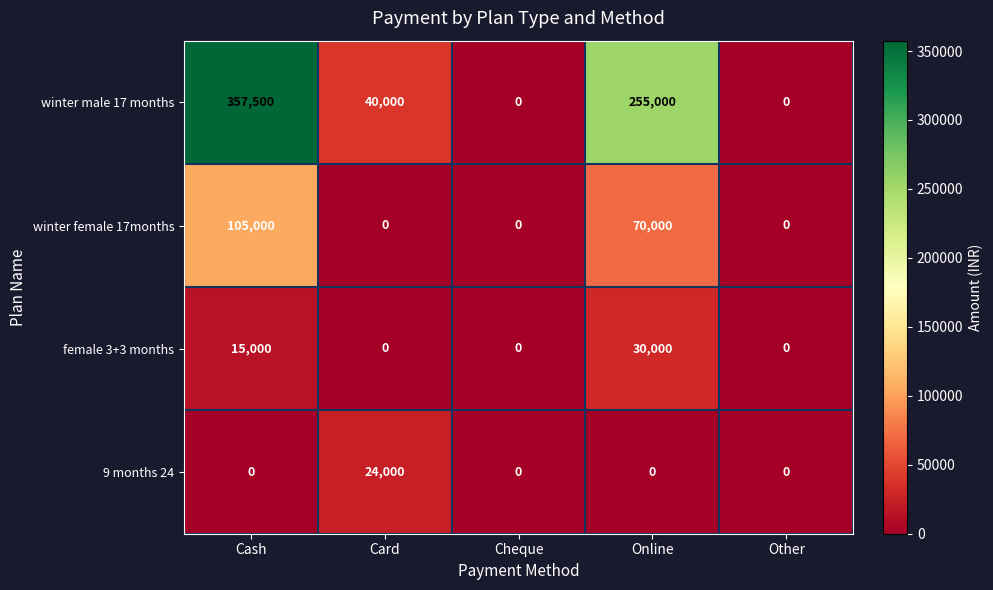

Count the winter female 17months values in the range 0 to 70000.

4